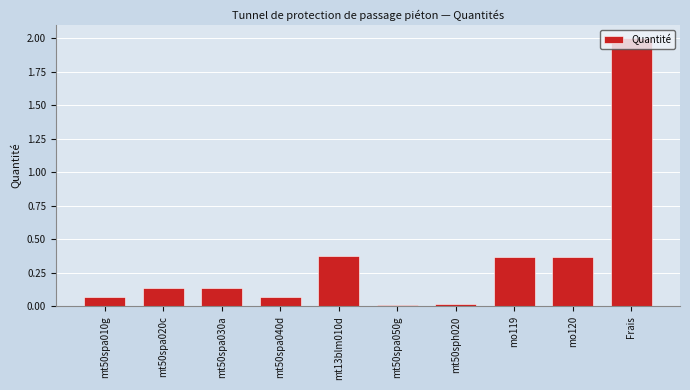

What position from the left is mt50spa020c?

2